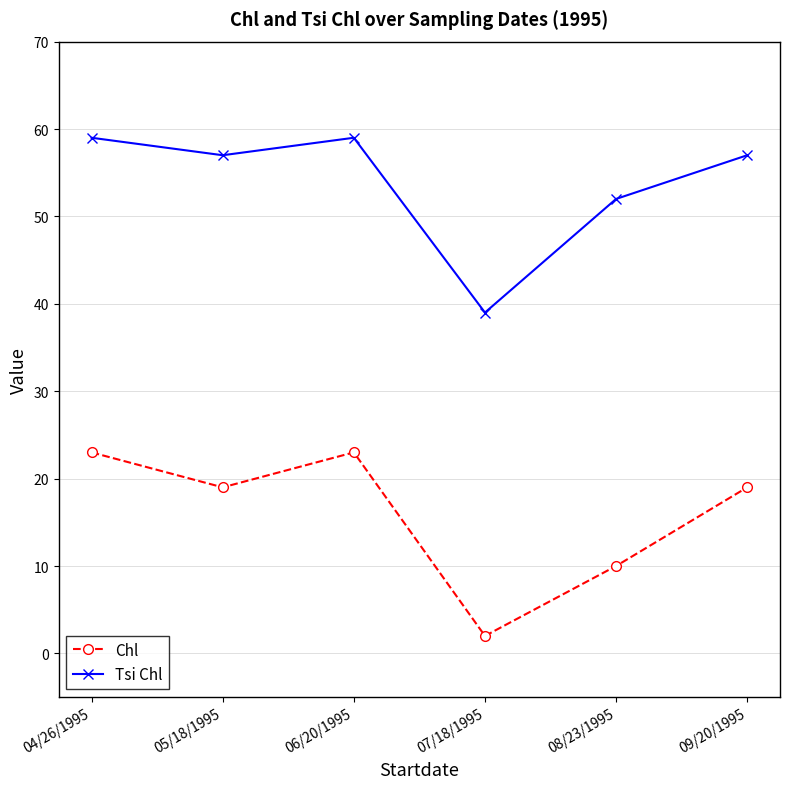

List the series in order of their peak value, highest first.

Tsi Chl, Chl